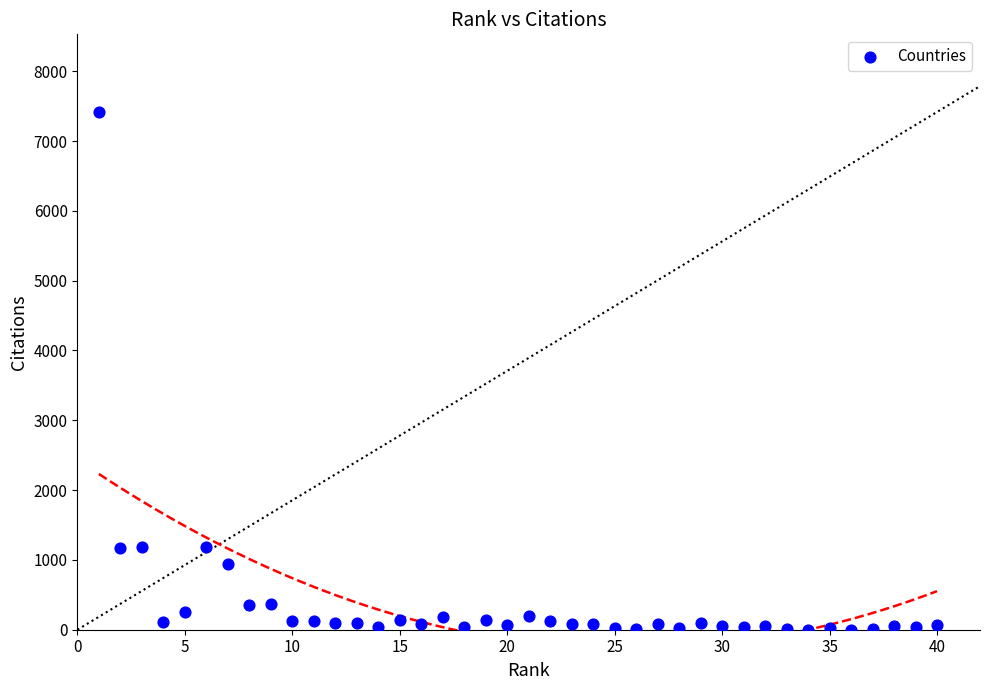

What is the range of Y values (max minus min)?

7415